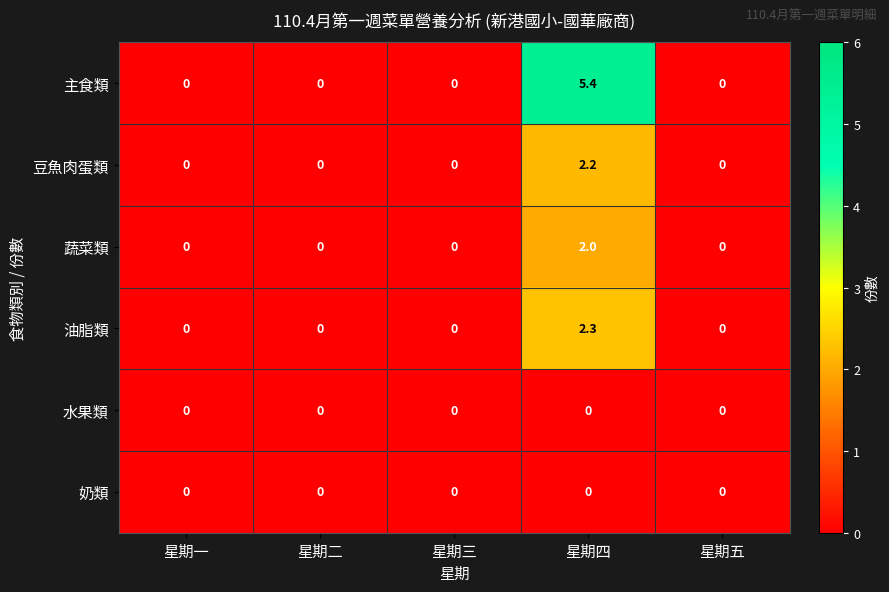

Which series has the largest total across all categories?

主食類